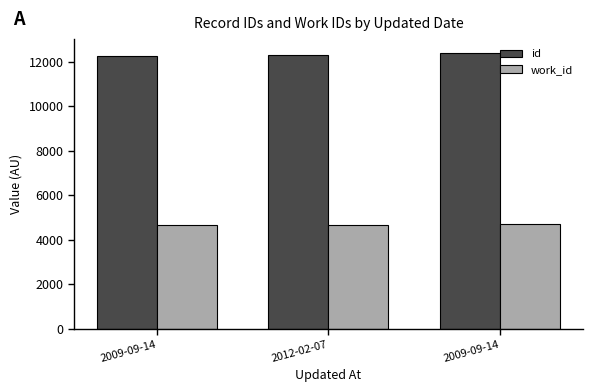

What is the label of the 1st bar from the left?

2009-09-14